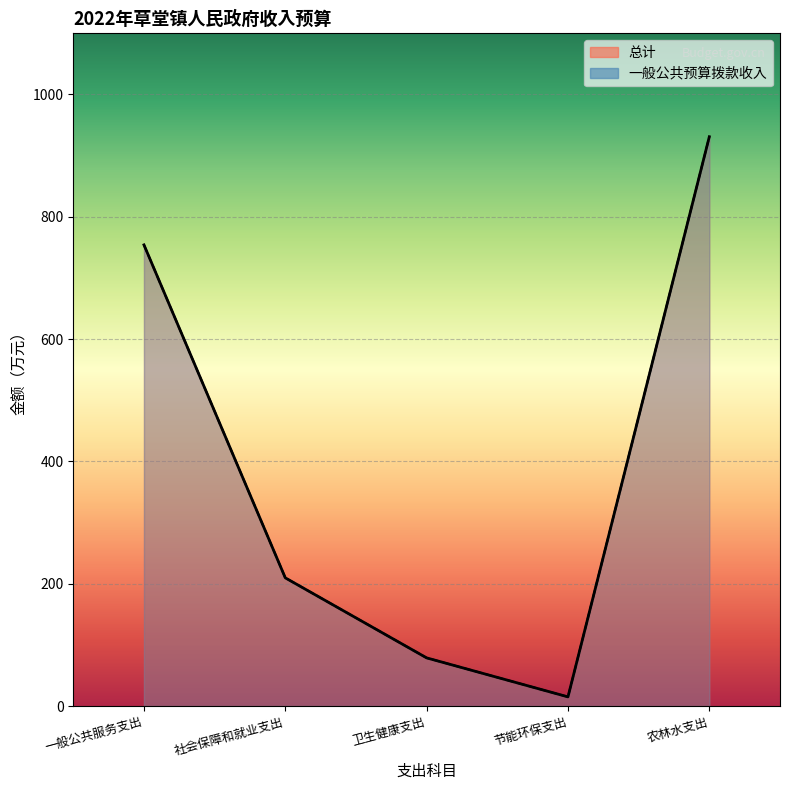

What is the value of the 一般公共预算拨款收入 point at the 2nd from the left?

209.6